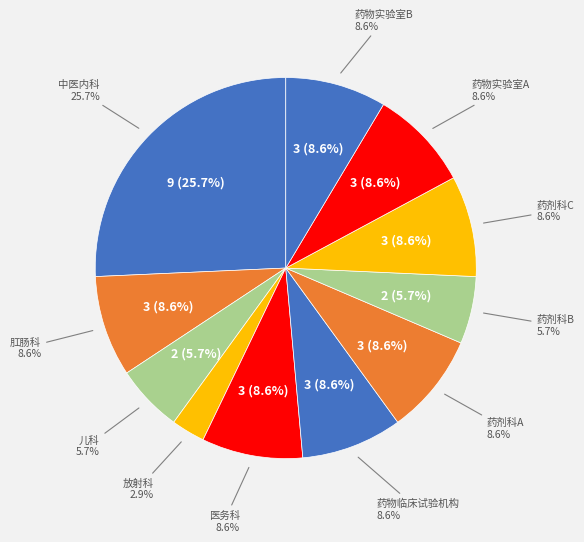

Combined, do 放射科 and 药剂科C account for over 50%?

No